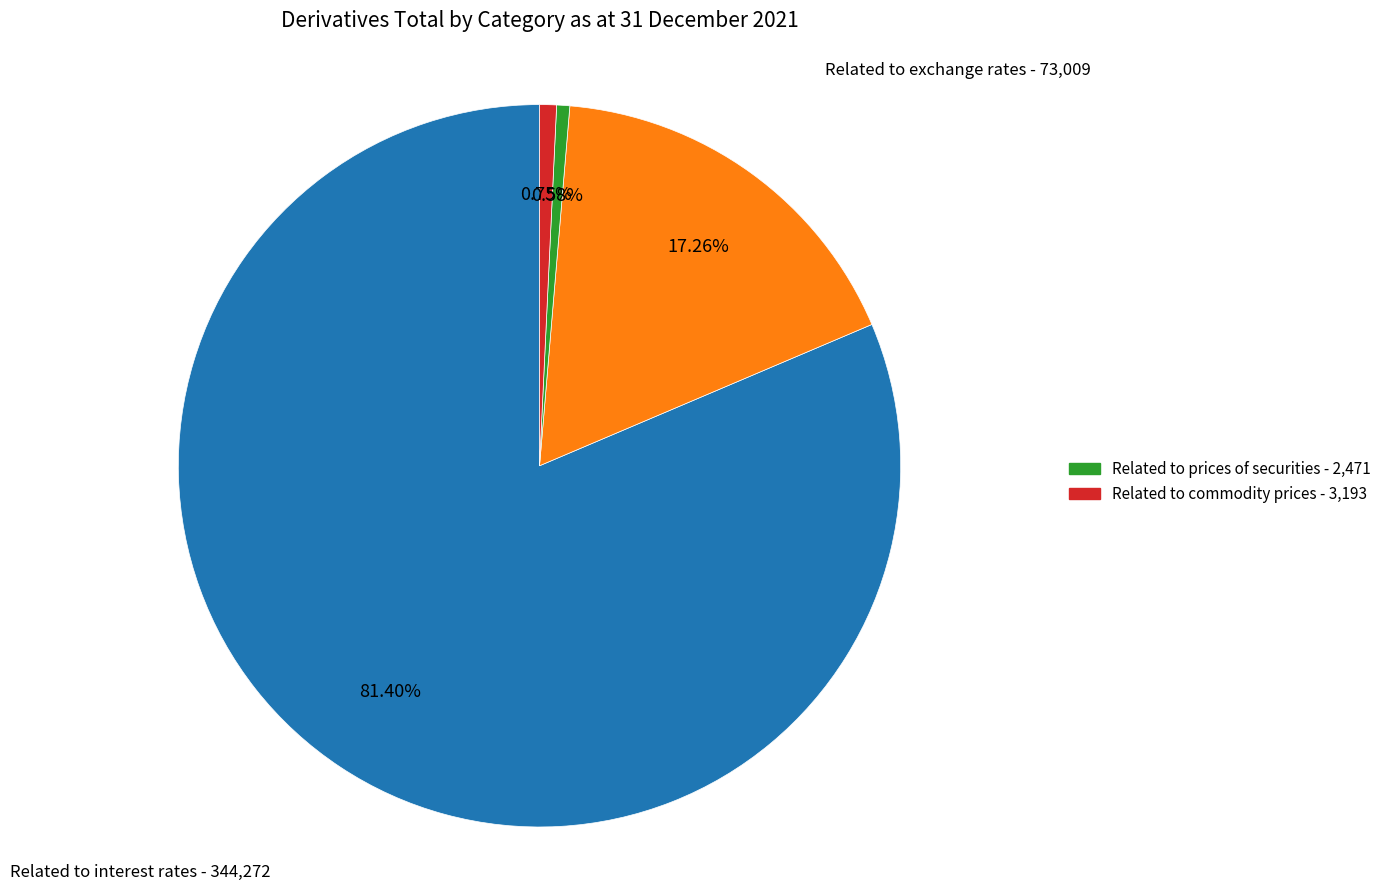

Does any single category account for the majority?

Yes